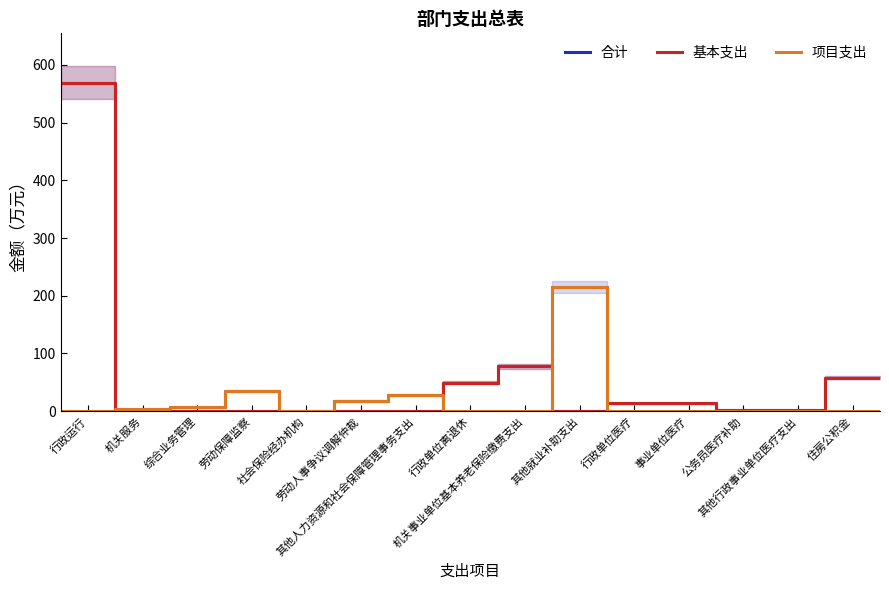

List the series in order of their peak value, highest first.

合计, 基本支出, 项目支出